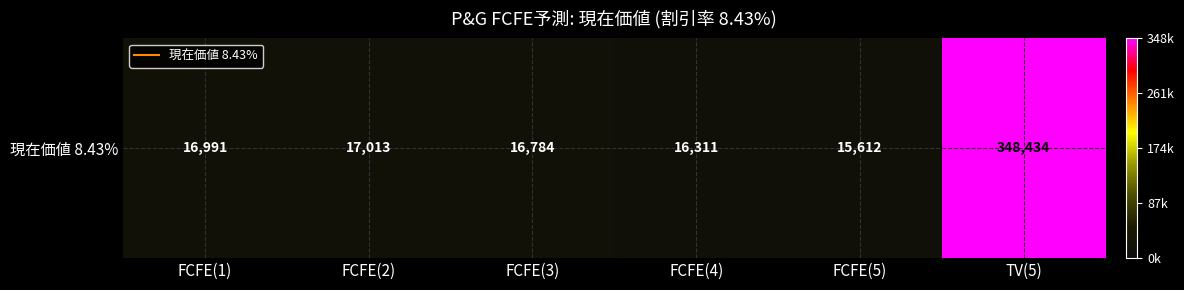

Approximately how many times larger is the value at FCFE(5) compared to FCFE(1)?

0.9